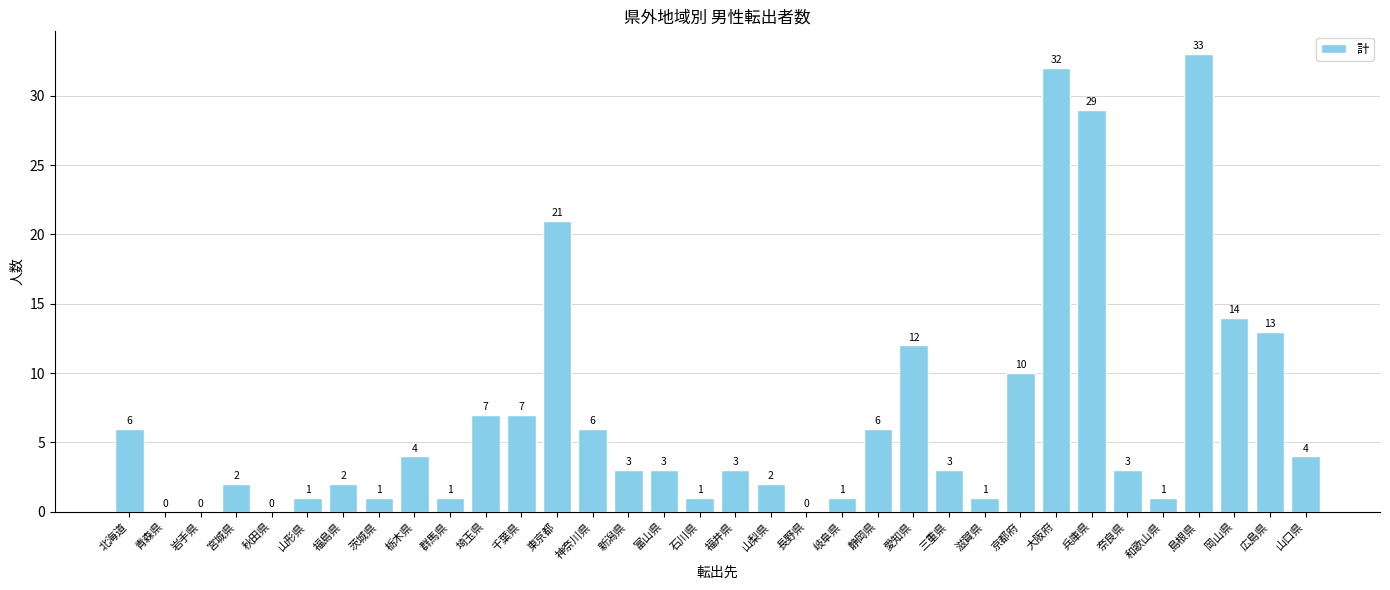

The chart shows a value of 4 at 栃木県. True or false?

True